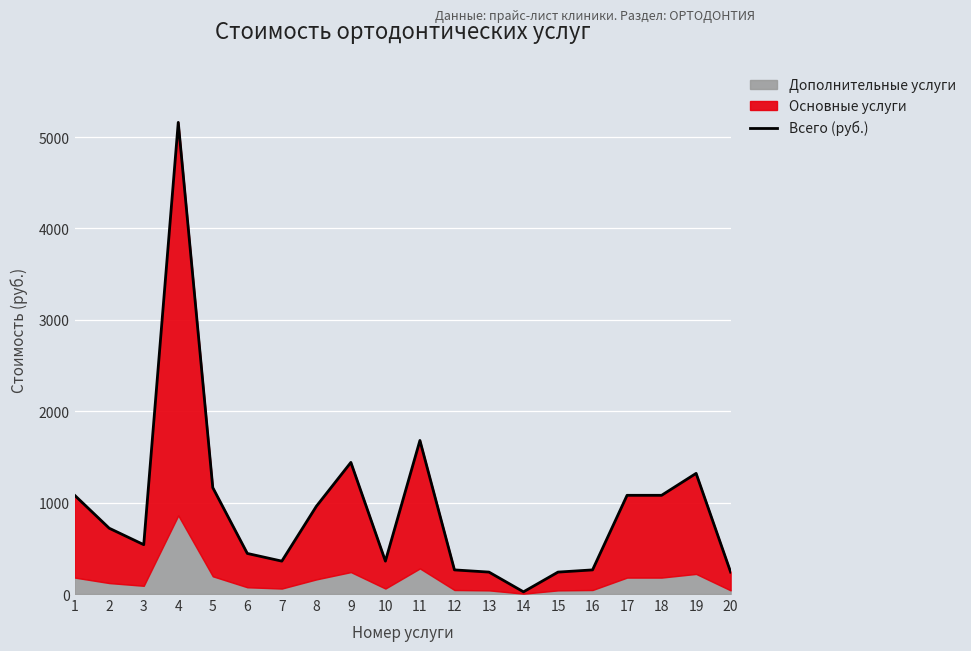

At which category does the chart reach its peak across all series?

4